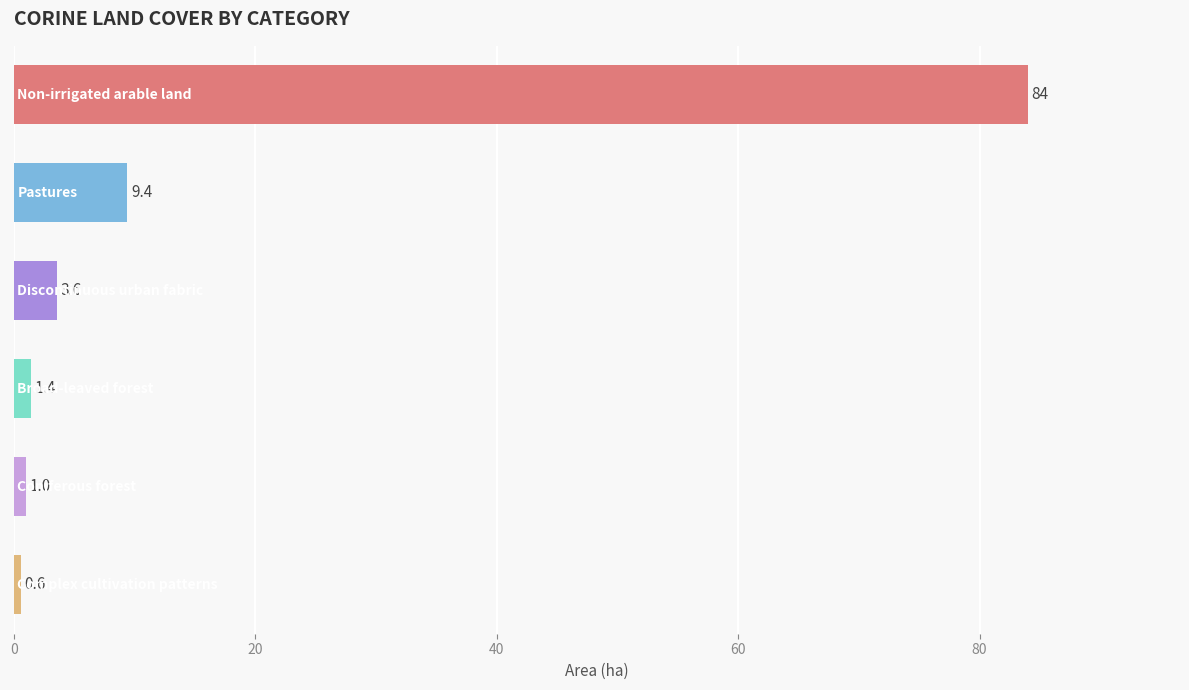

What is the smallest value displayed?

0.6